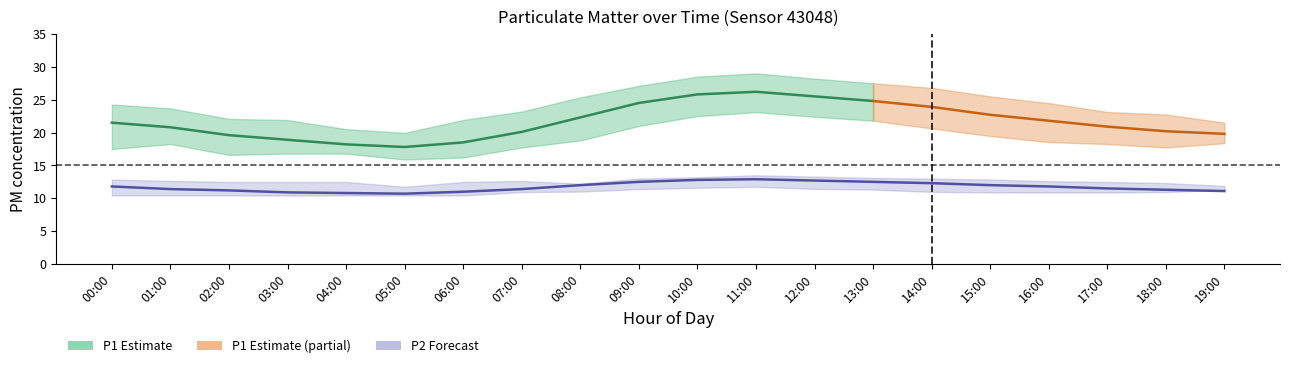

True or false: P1 and P1_lower intersect in this chart.

False